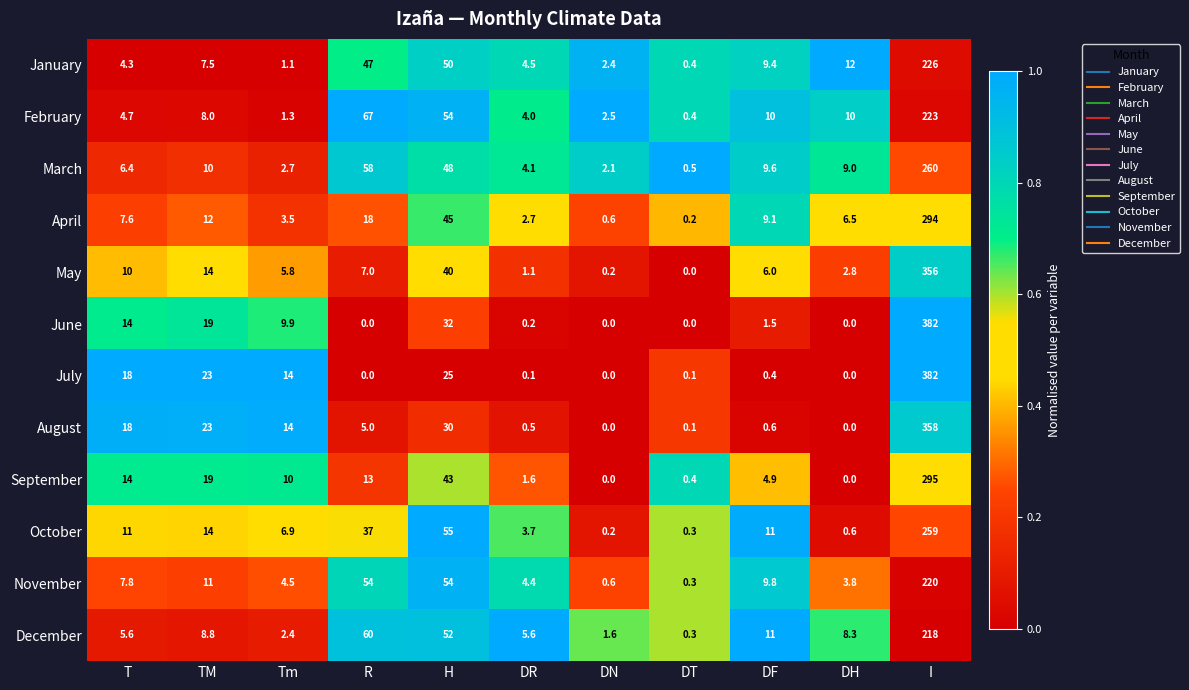

What is the greatest value displayed?

382.0